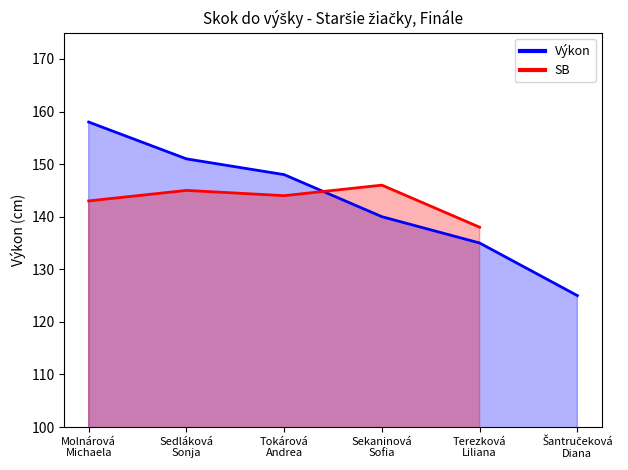

List the labels in order of value, largest first.

Molnárová
Michaela, Sedláková
Sonja, Tokárová
Andrea, Sekaninová
Sofia, Terezková
Liliana, Šantručeková
Diana